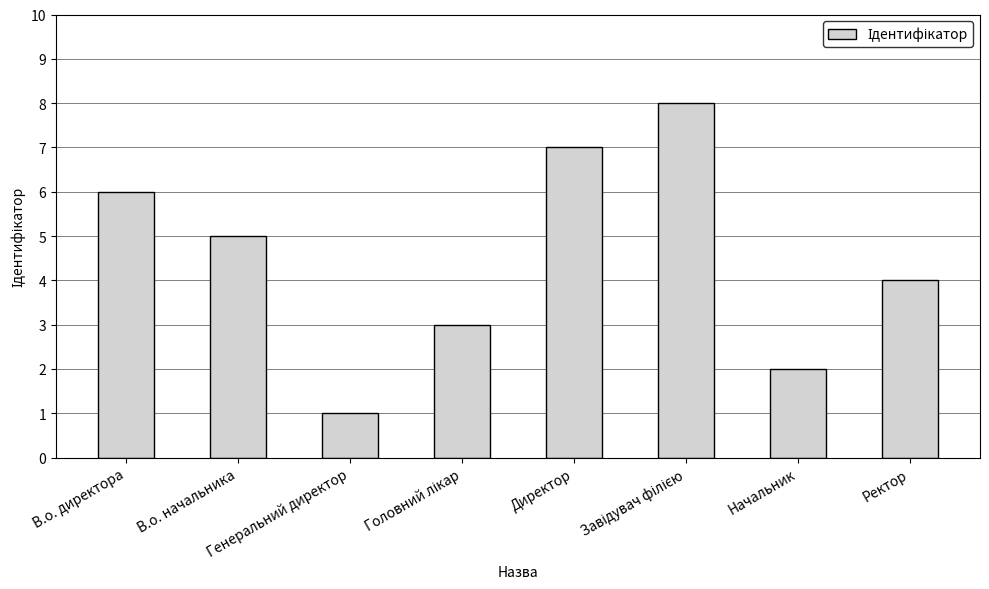

What is the minimum value shown in the chart?

1